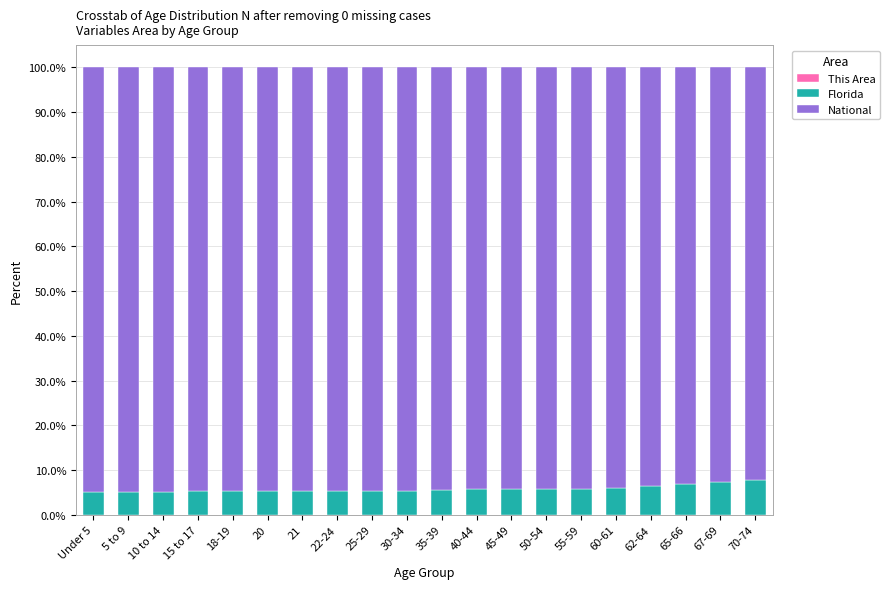

What is the label of the 19th bar from the left?

67-69